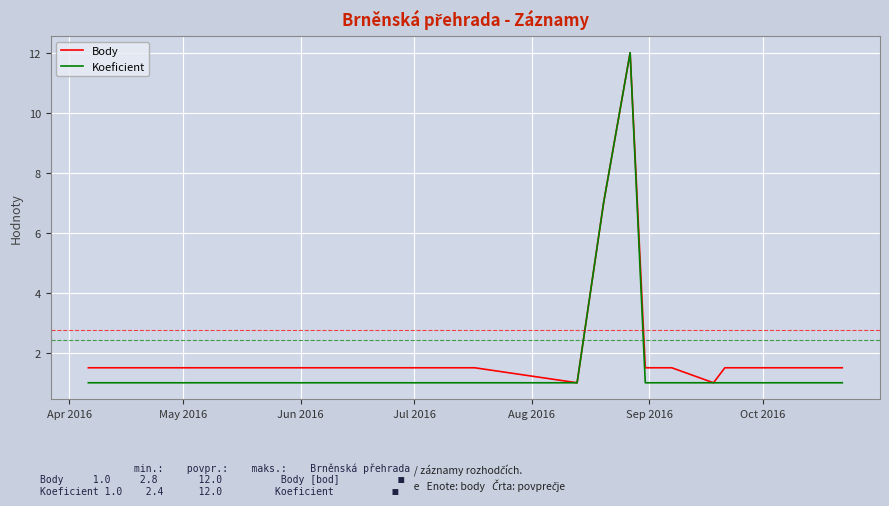

What is the lowest value of the Koeficient series?

1.0